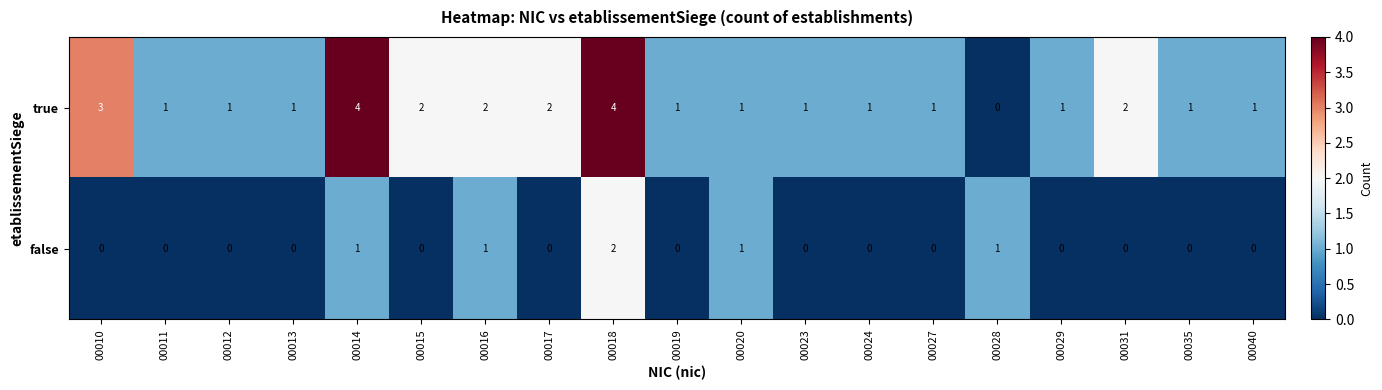

What is the total value across all series at 00040?

1